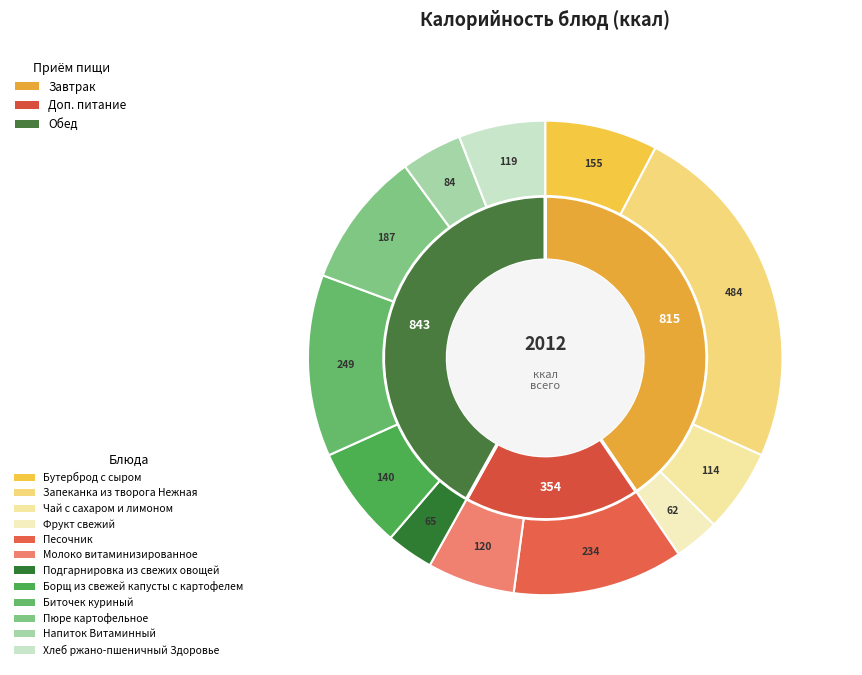

How many slices are in this pie chart?

12